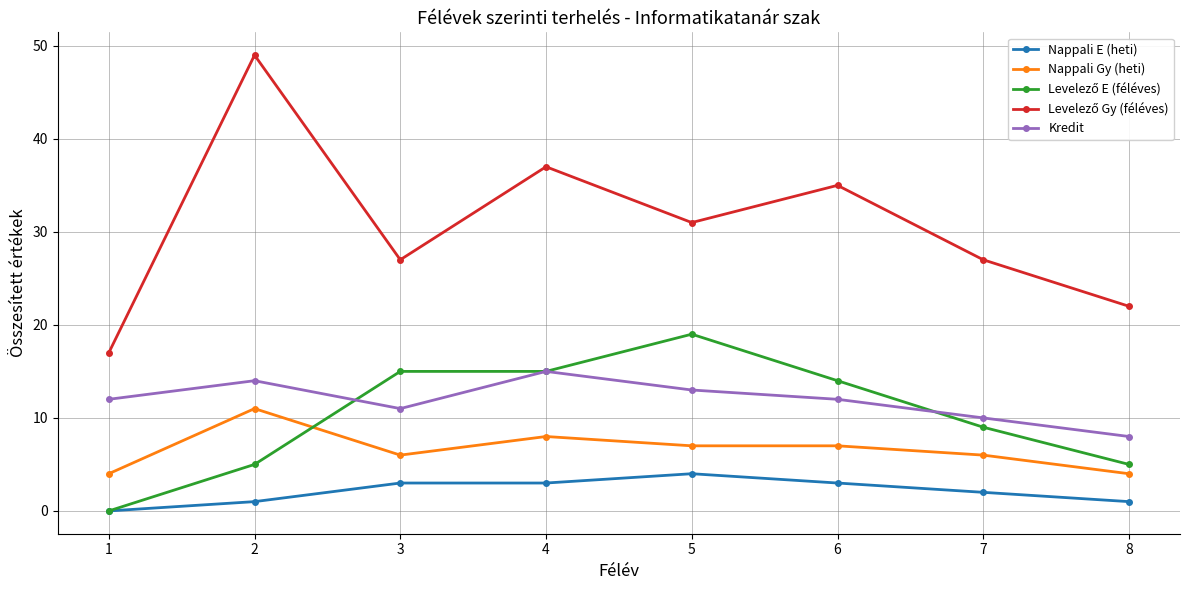

True or false: Nappali Gy (heti) has a value of 8 at 4.

True